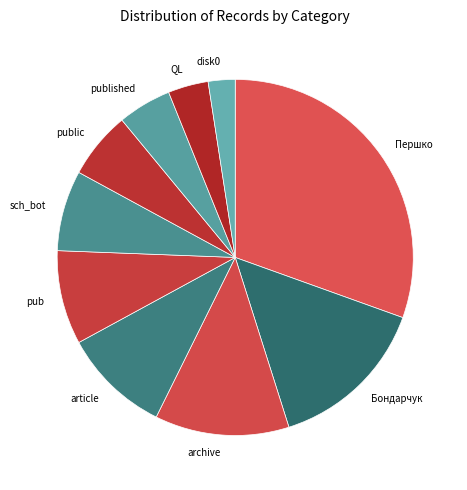

What is the ratio of the value at article to the value at Першко?

0.3